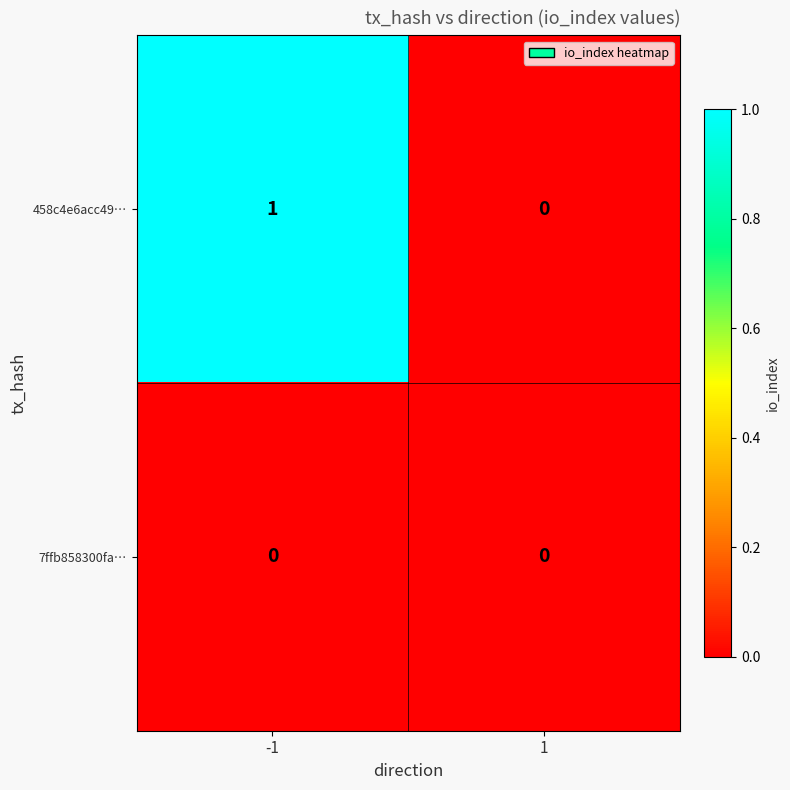

Count the number of categories in the chart.

2